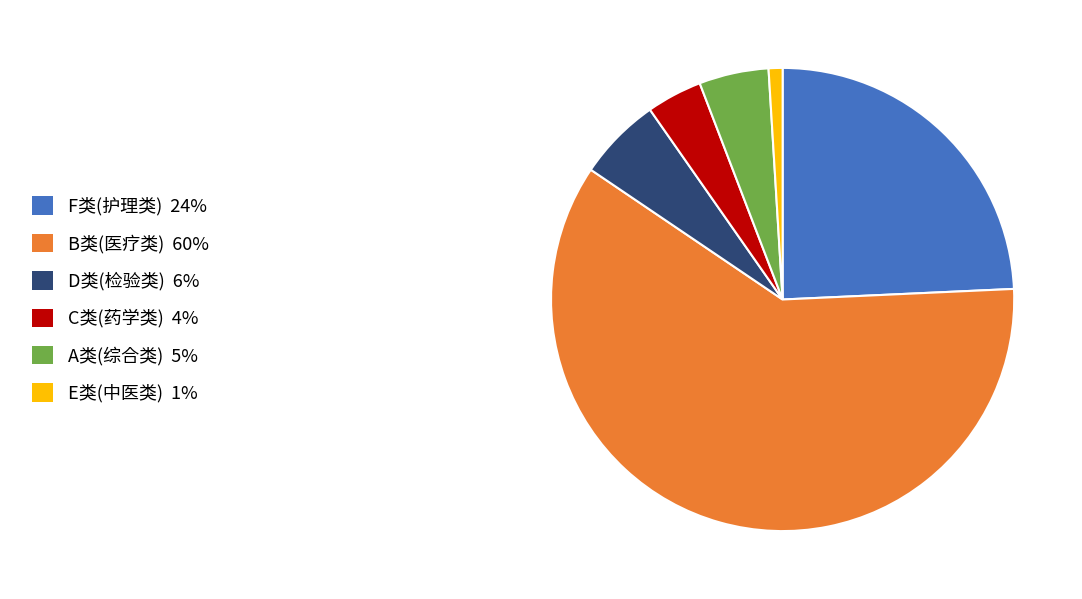

Is there a majority slice in this chart?

Yes